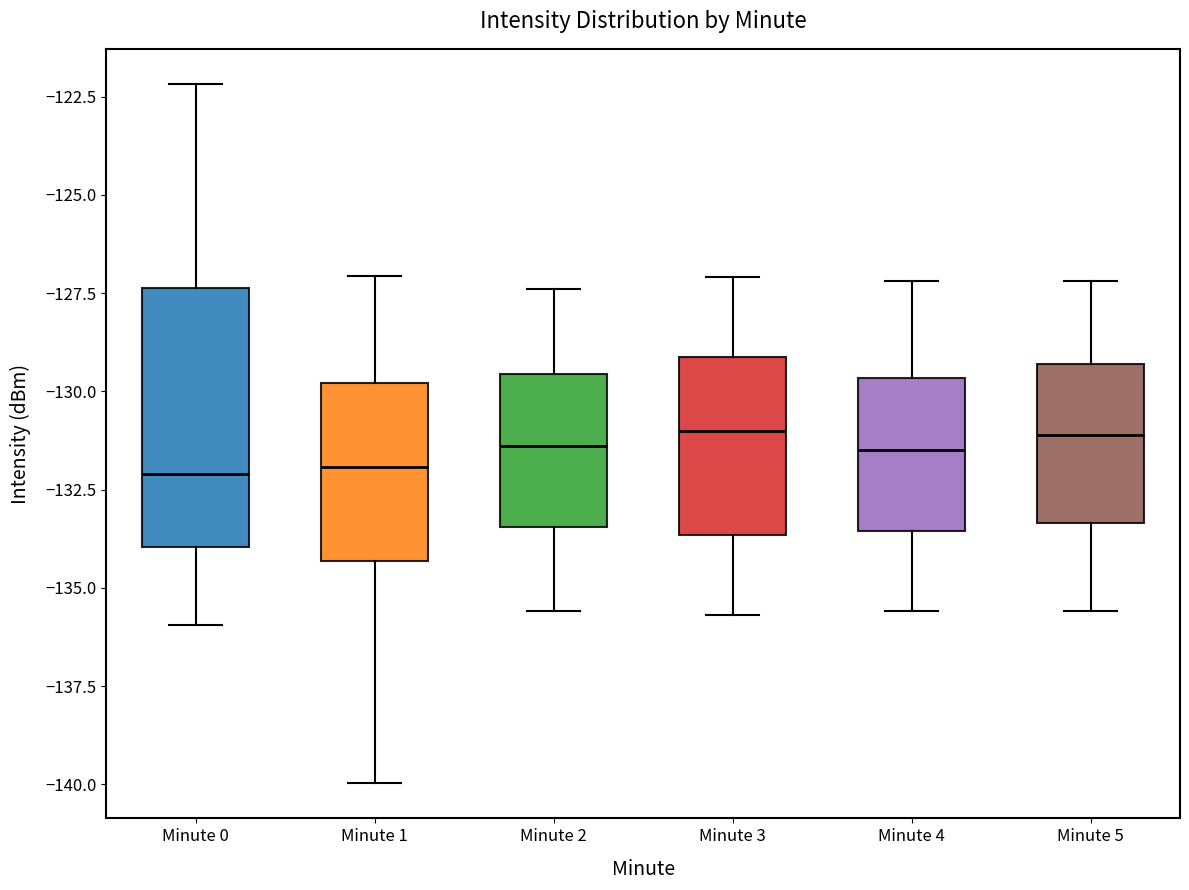

Reading left to right, transcribe this box plot: for each box, give where its median line is, the range the box spans, and where its two whiskers end, as read against the y-axis. The values are not printed on the chart, so give them approximately, as read against the axis.

Minute 0: median -132.0, box -134.0 to -127.5, whiskers -136.0 to -122.0
Minute 1: median -132.0, box -134.5 to -130.0, whiskers -140.0 to -127.0
Minute 2: median -131.5, box -133.5 to -129.5, whiskers -135.5 to -127.5
Minute 3: median -131.0, box -133.5 to -129.0, whiskers -135.5 to -127.0
Minute 4: median -131.5, box -133.5 to -129.5, whiskers -135.5 to -127.0
Minute 5: median -131.0, box -133.5 to -129.5, whiskers -135.5 to -127.0